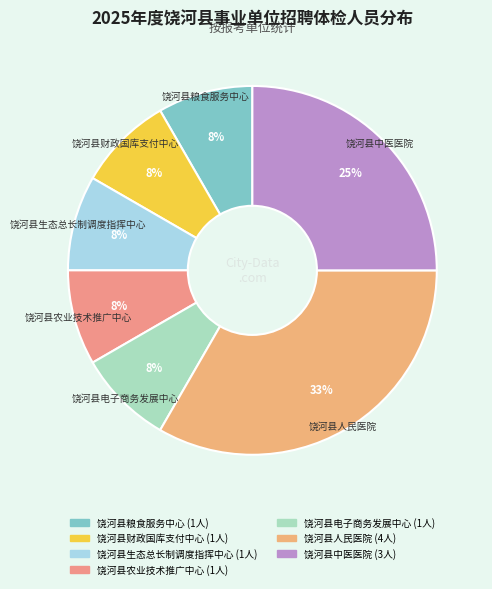

How many segments does this pie chart have?

7